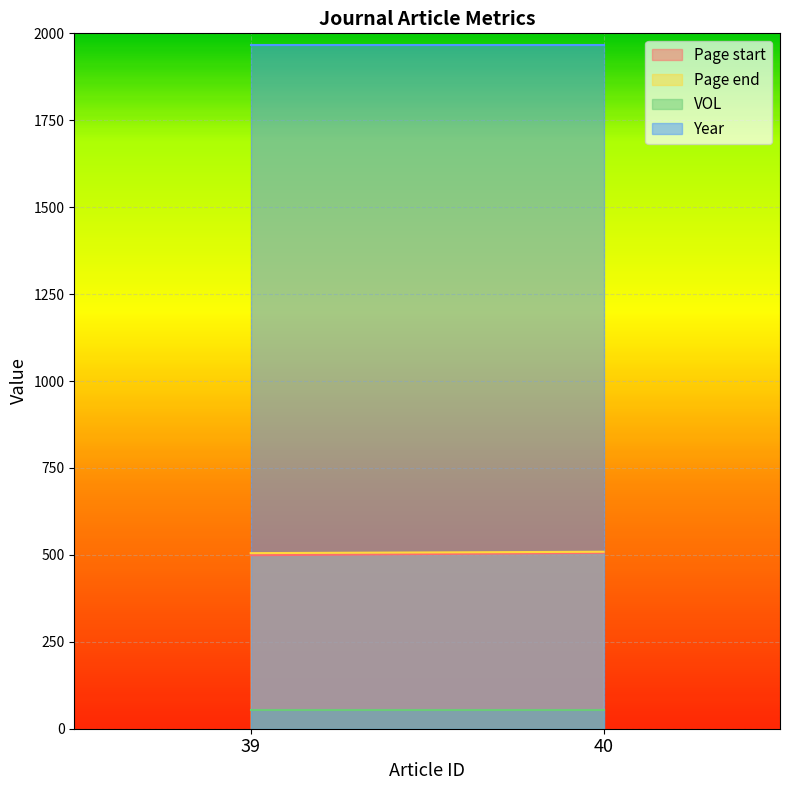

Reading left to right, list all the values displayed in this chart.

Page start: 39=499	40=506
Page end: 39=505	40=509
VOL: 39=53	40=53
Year: 39=1966	40=1966